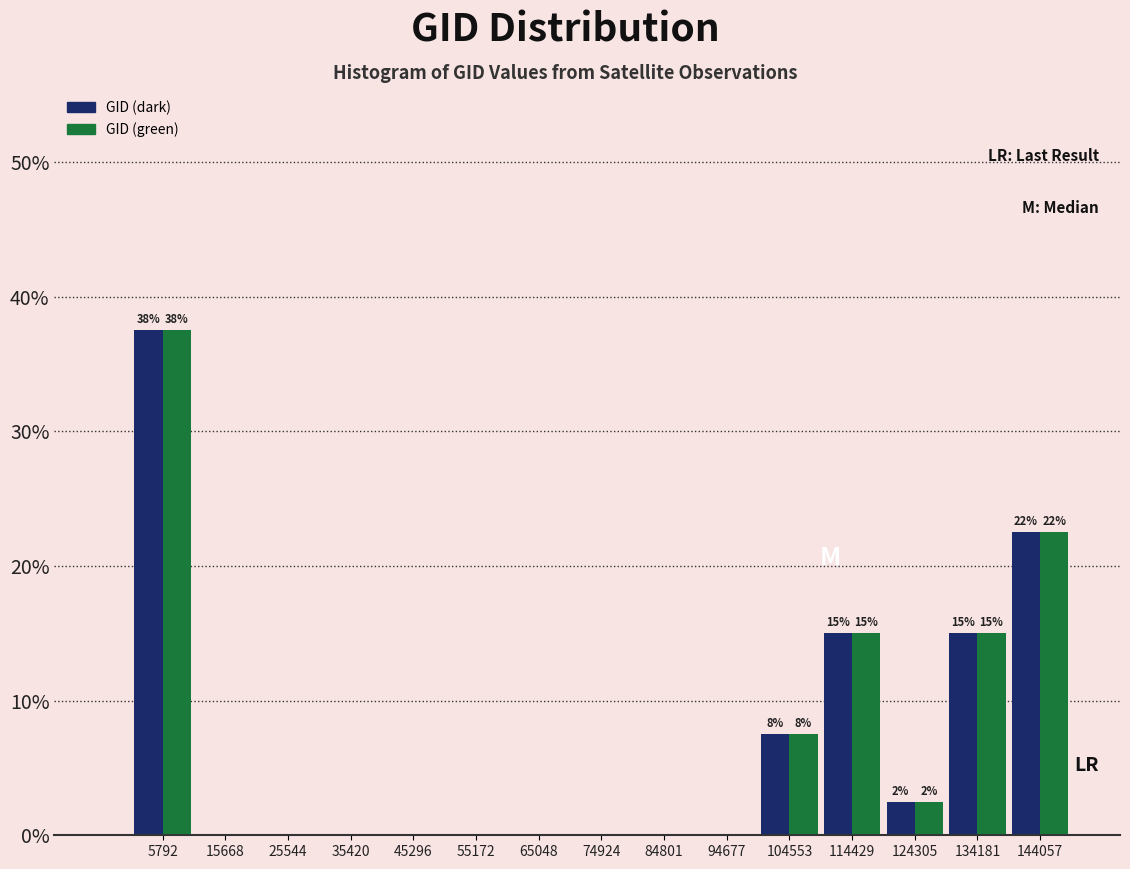

Reading left to right, list all the values displayed in this chart.

GID (dark): 5792=37.5	15668=0.0	25544=0.0	35420=0.0	45296=0.0	55172=0.0	65048=0.0	74924=0.0	84801=0.0	94677=0.0	104553=7.5	114429=15.0	124305=2.5	134181=15.0	144057=22.5
GID (green): 5792=37.5	15668=0.0	25544=0.0	35420=0.0	45296=0.0	55172=0.0	65048=0.0	74924=0.0	84801=0.0	94677=0.0	104553=7.5	114429=15.0	124305=2.5	134181=15.0	144057=22.5